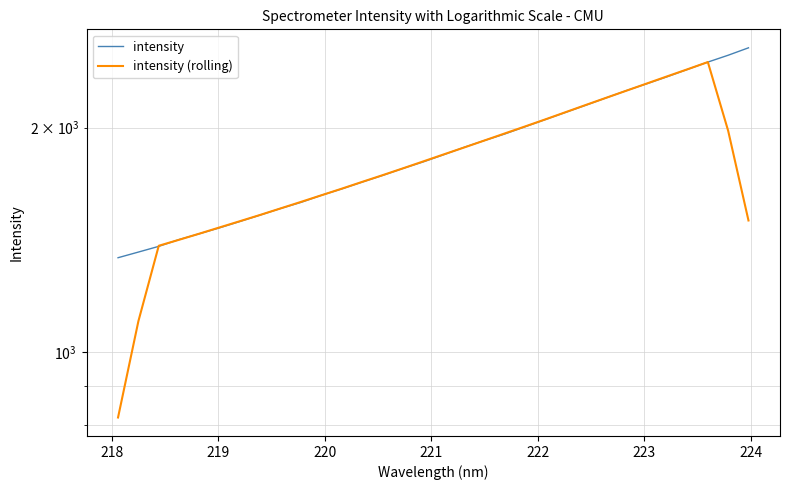

After their last crossing, which series has the higher values: intensity (rolling) or intensity?

intensity